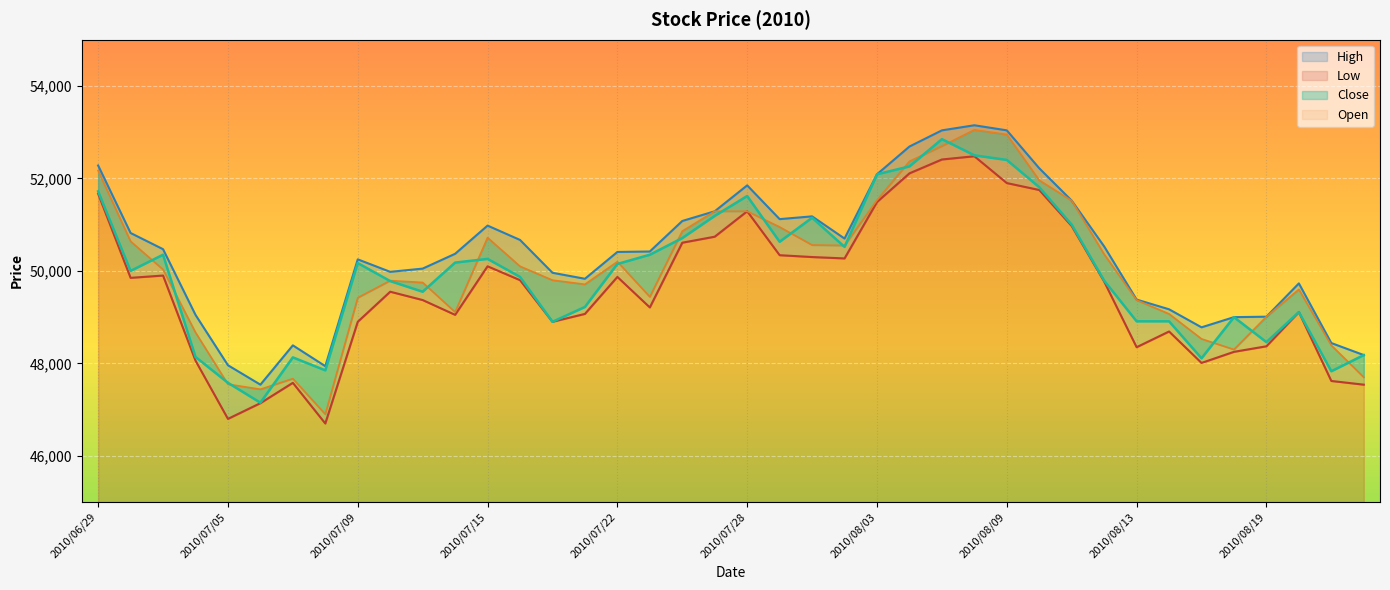

What is the average value of the Close series?

49960